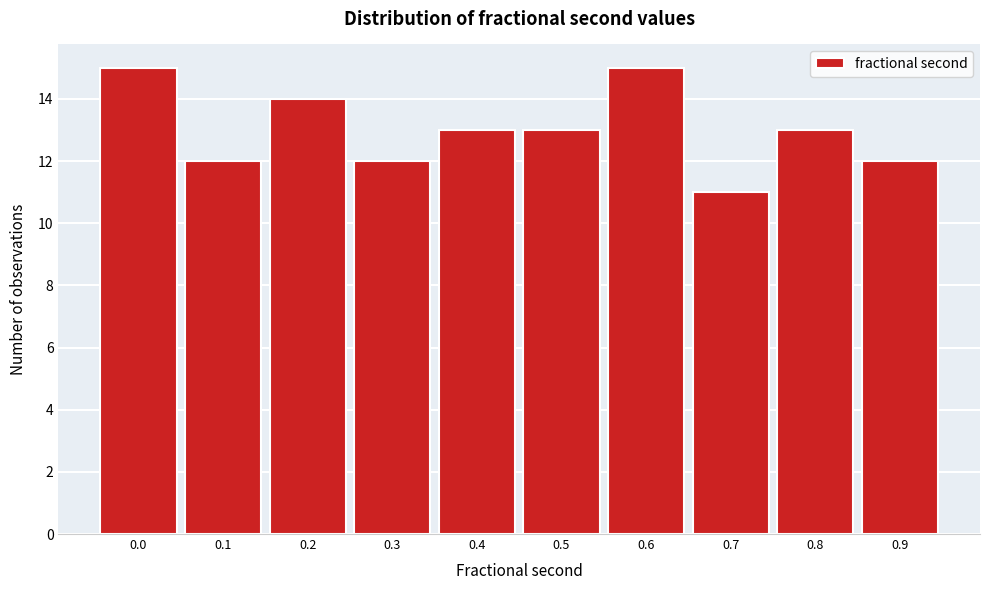

Reading right to left, extract all data points from this chart.

0.9=12	0.8=13	0.7=11	0.6=15	0.5=13	0.4=13	0.3=12	0.2=14	0.1=12	0.0=15